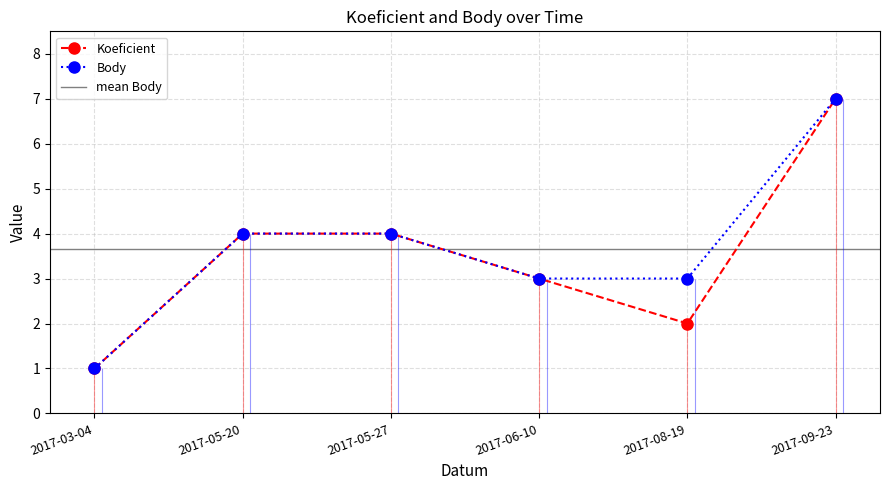

Which series has the largest total across all categories?

Body